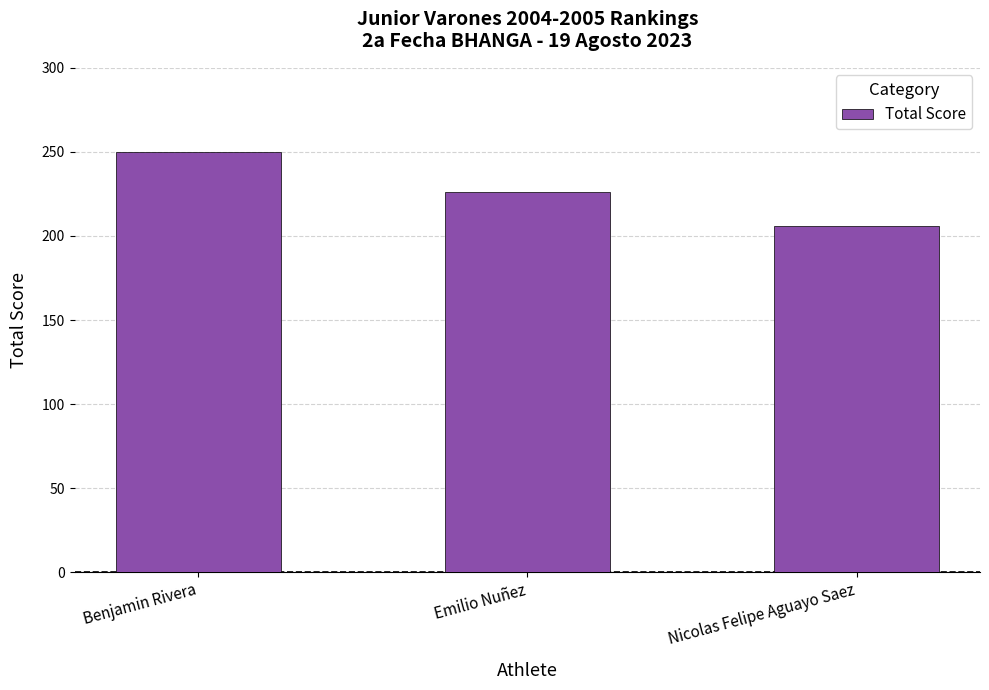

What position from the left is Nicolas Felipe Aguayo Saez?

3